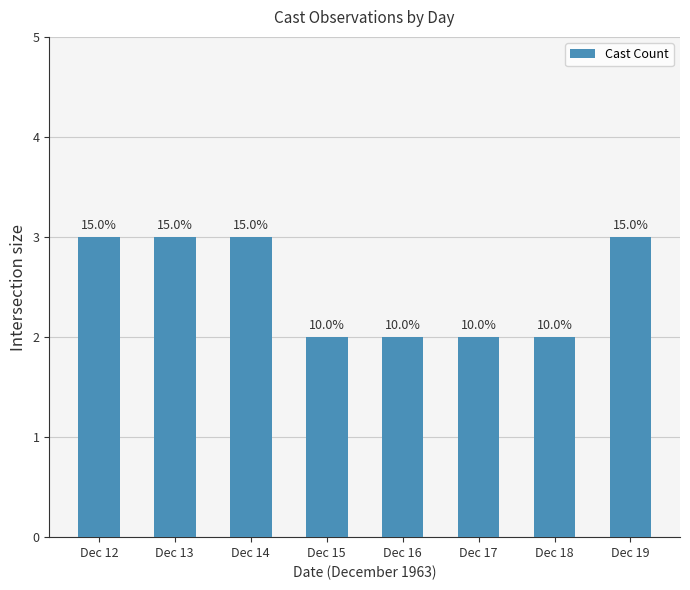

List the labels in order of value, largest first.

Dec 12, Dec 13, Dec 14, Dec 19, Dec 15, Dec 16, Dec 17, Dec 18